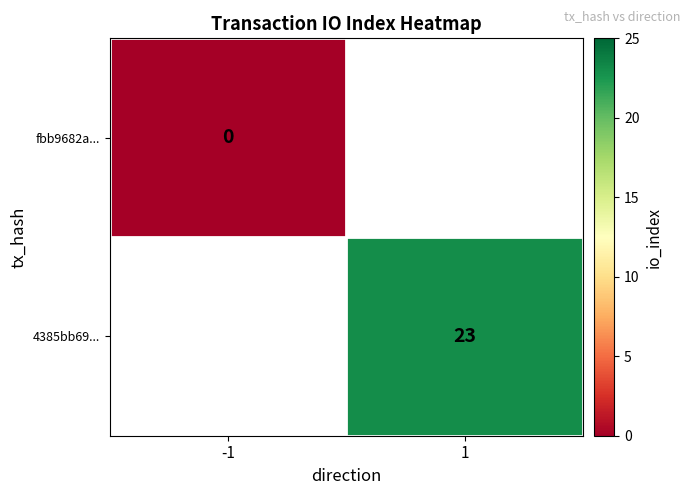

What is the maximum value shown in the chart?

23.0